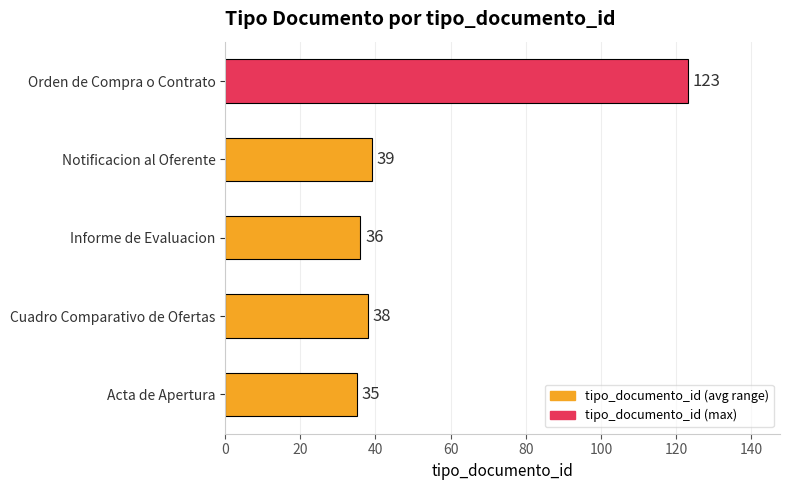

Where is the data nearest to the value 79?

Notificacion al Oferente